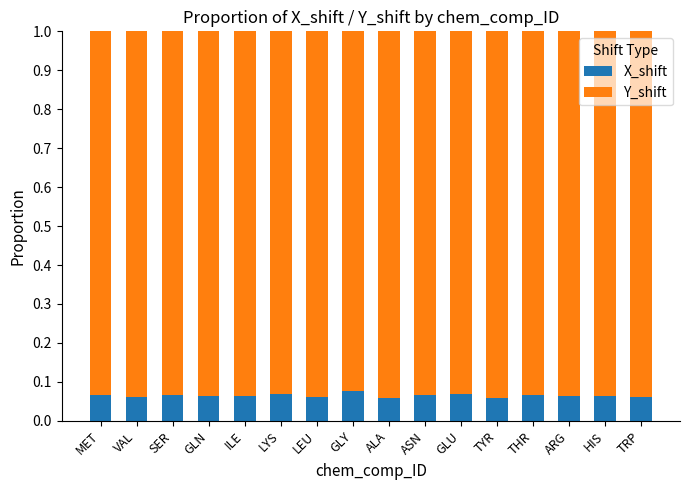

How many X_shift values are between 0 and 1?

16